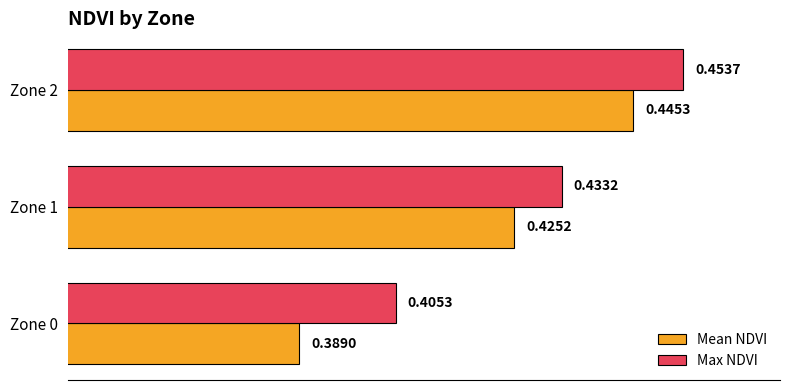

Which series has the largest total across all categories?

Max NDVI